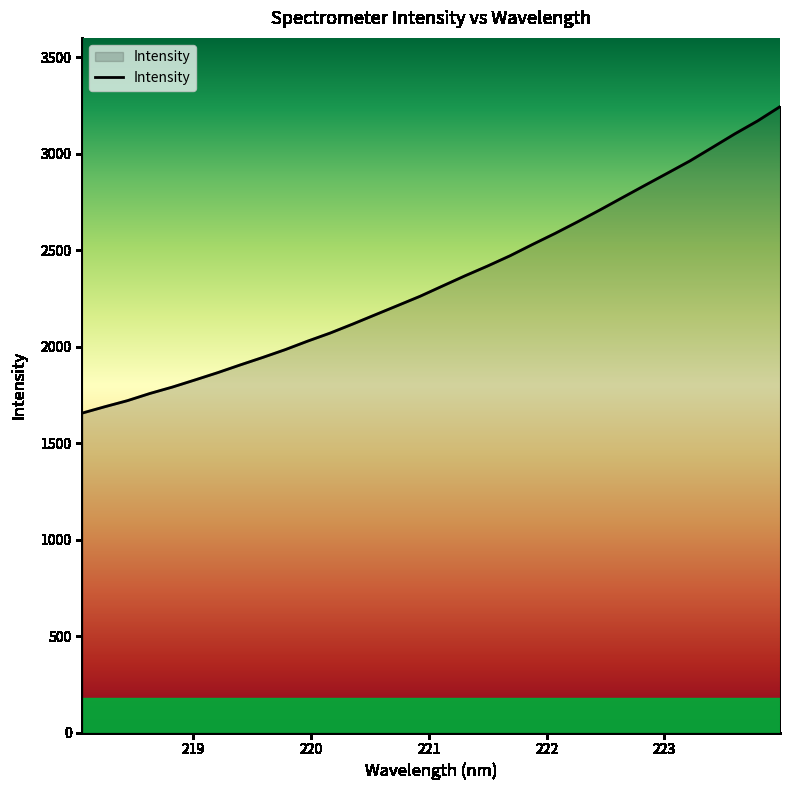

What is the difference between the maximum and minimum values?

1587.2